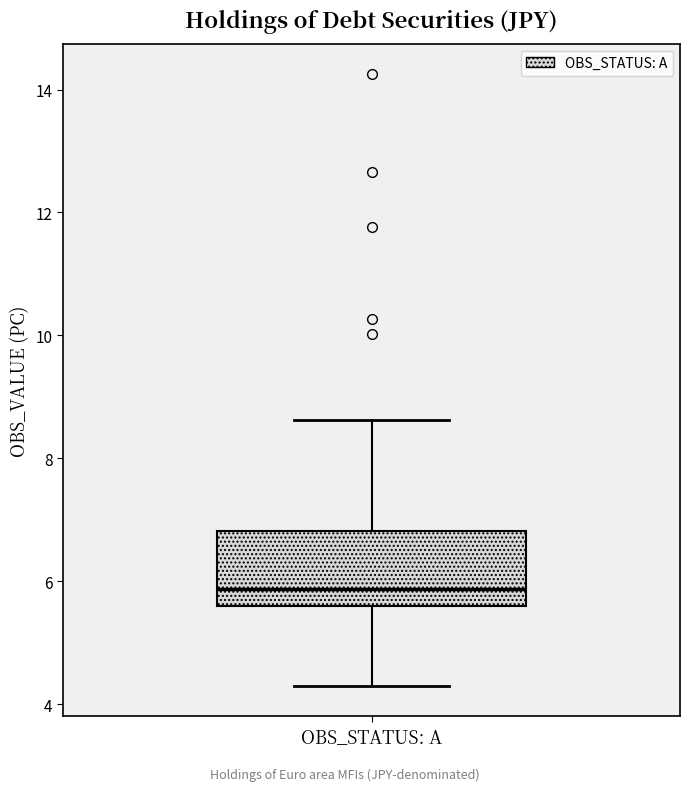

Read this box plot against the y-axis: the position of the median line, the range covered by the box, and the ends of both whiskers. The values are not printed on the chart, so give them approximately, as read against the axis.

median 5.8, box 5.6 to 6.8, whiskers 4.2 to 8.6